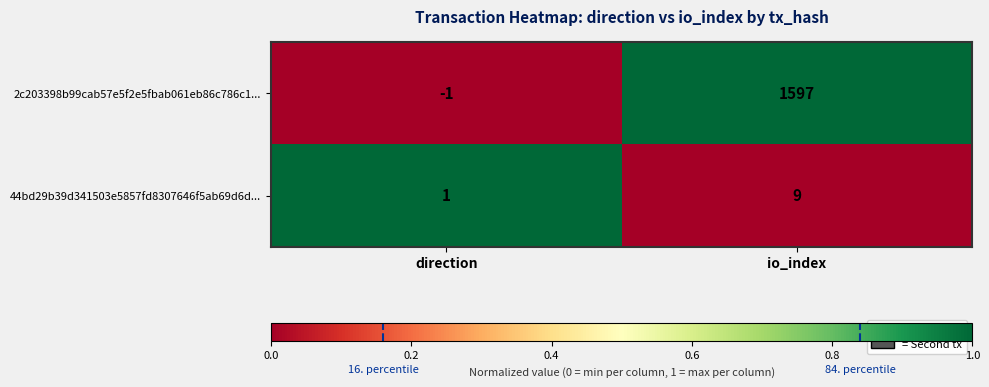

What is the difference between the maximum and minimum values in the 2c203398b99cab57e5f2e5fbab061eb86c786c1... series?

1598